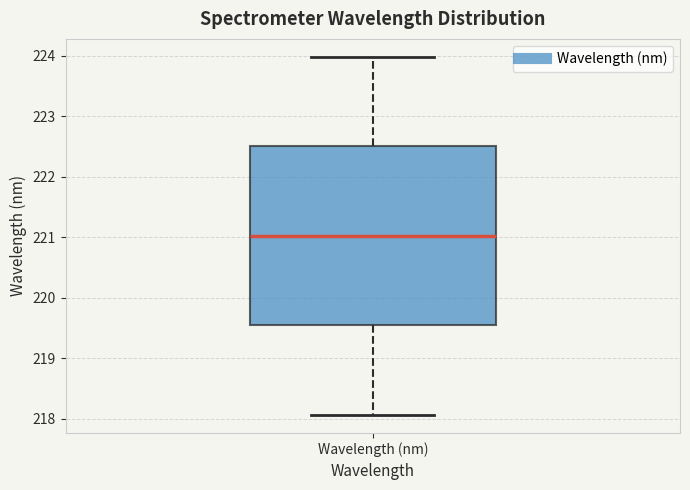

Read this box plot against the y-axis: the position of the median line, the range covered by the box, and the ends of both whiskers. The values are not printed on the chart, so give them approximately, as read against the axis.

median 221.0, box 219.5 to 222.5, whiskers 218.1 to 224.0